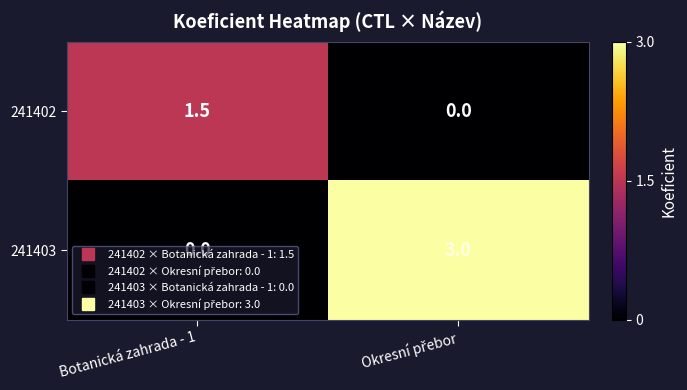

What is the average value of the 241403 series?

1.5